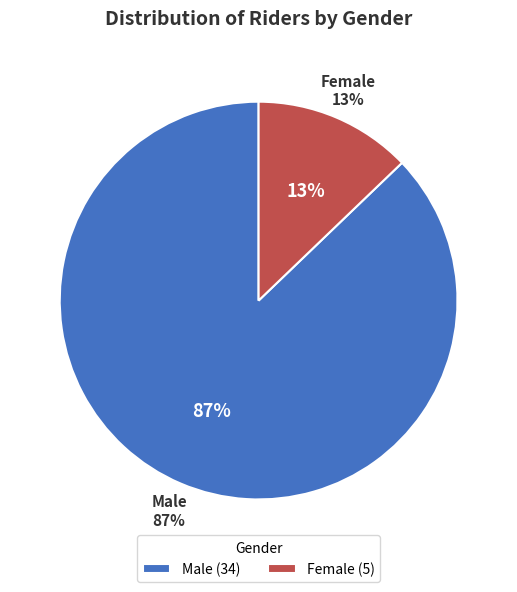

Which category accounts for the majority?

Male